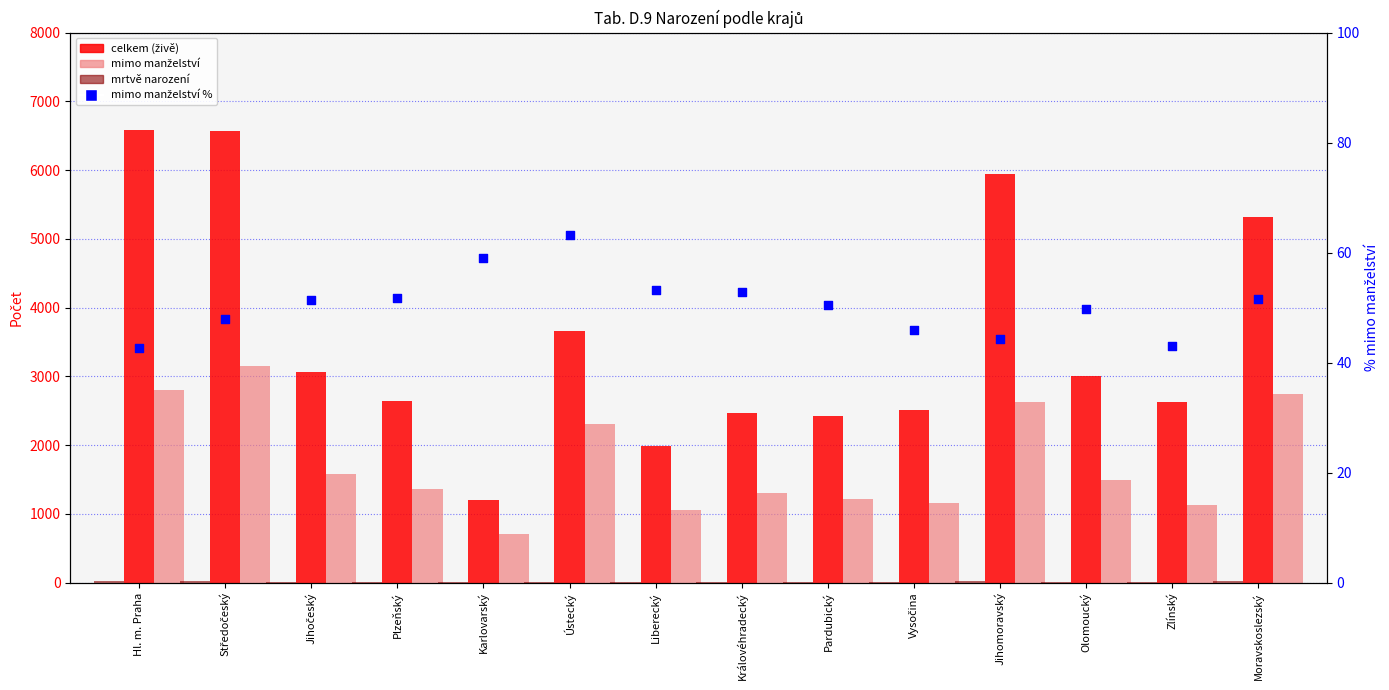

At how many categories does at least one series exceed 1181?

14